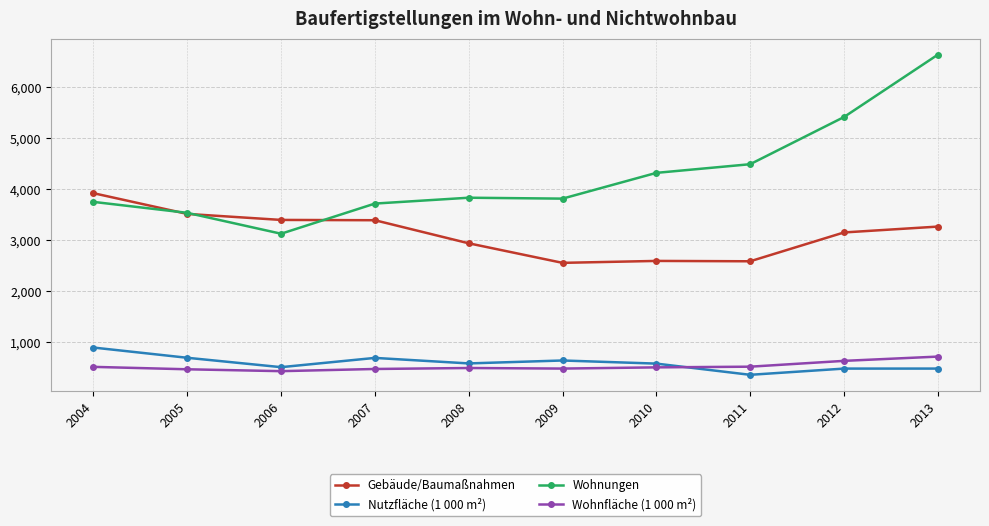

What is the greatest value displayed?

6641.0